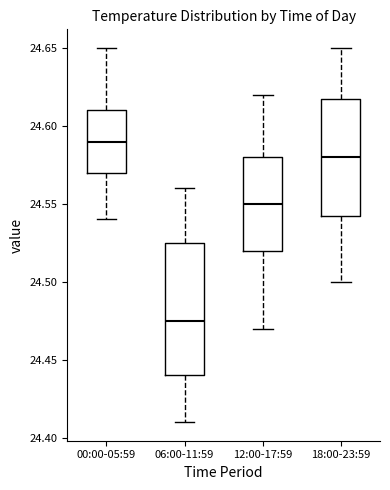

Reading left to right, read every box against the y-axis: the position of its median line, the range the box covers, and the ends of its whiskers. The values are not printed on the chart, so give them approximately, as read against the axis.

00:00-05:59: median 24.590, box 24.570 to 24.610, whiskers 24.540 to 24.650
06:00-11:59: median 24.475, box 24.440 to 24.525, whiskers 24.410 to 24.560
12:00-17:59: median 24.550, box 24.520 to 24.580, whiskers 24.470 to 24.620
18:00-23:59: median 24.580, box 24.545 to 24.620, whiskers 24.500 to 24.650